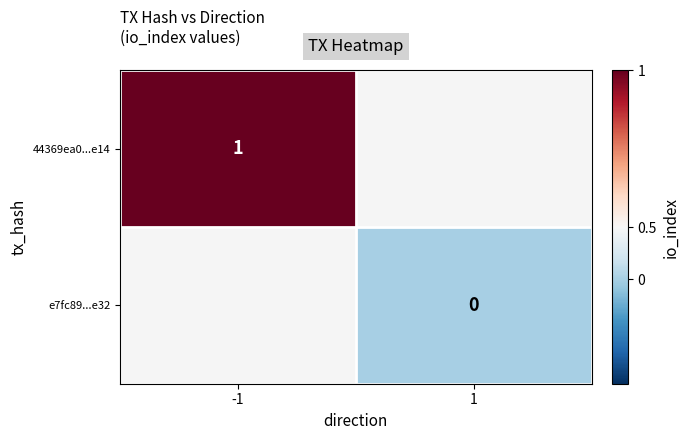

The value of 44369ea0...e14 at -1 is 1. True or false?

True